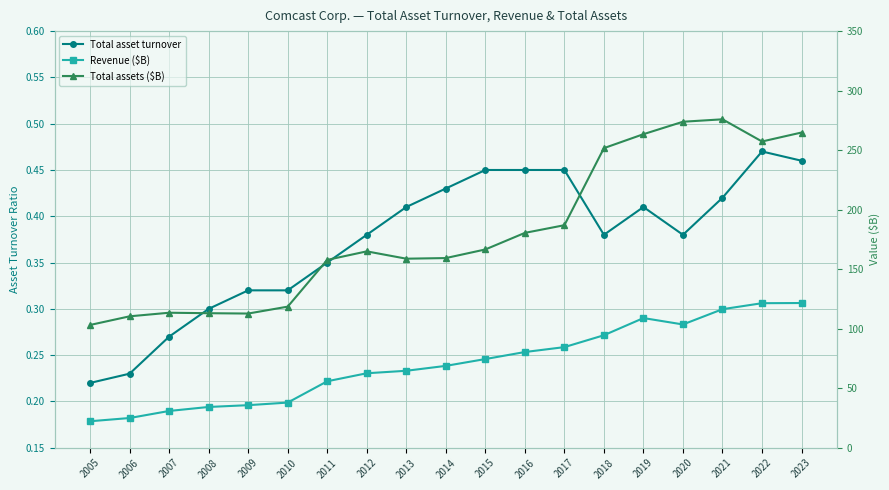

What are all the series names shown in the legend?

Total asset turnover, Revenue ($B), Total assets ($B)